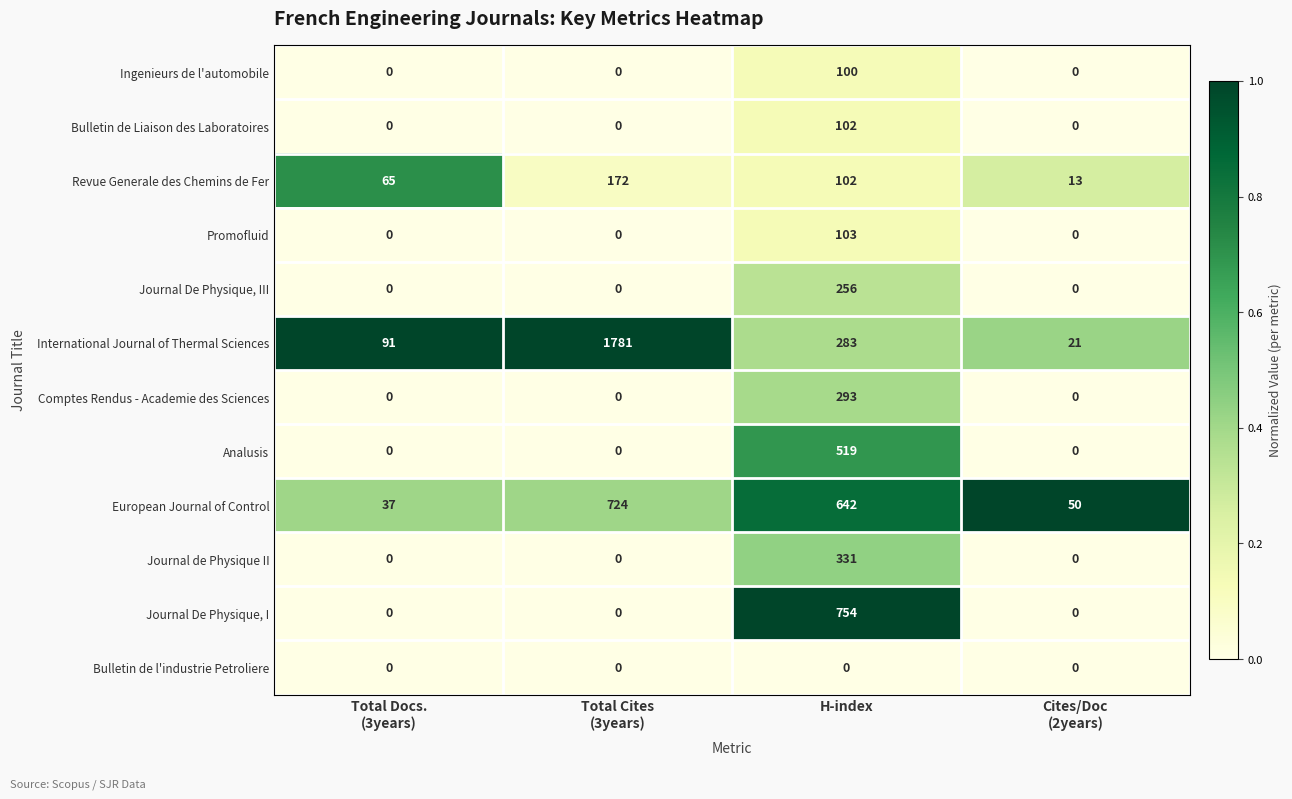

What is the difference between the maximum and second lowest values in the Journal de Physique II series?

331